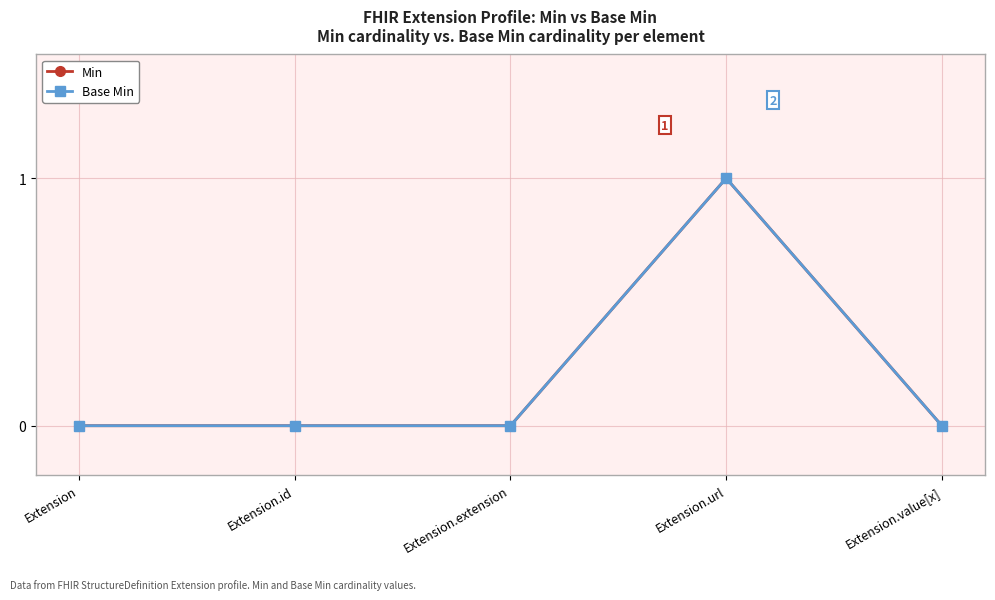

Is this an area chart (filled region under the line)?

No